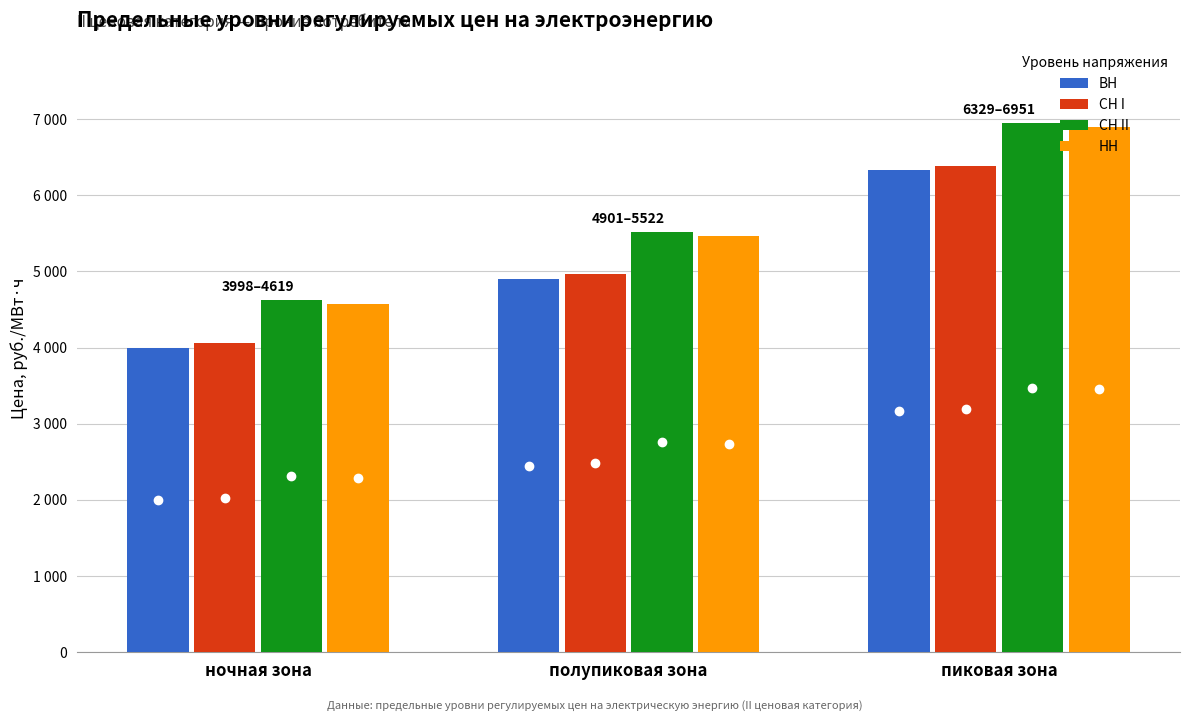

At which category is the sum across all series the highest?

пиковая зона